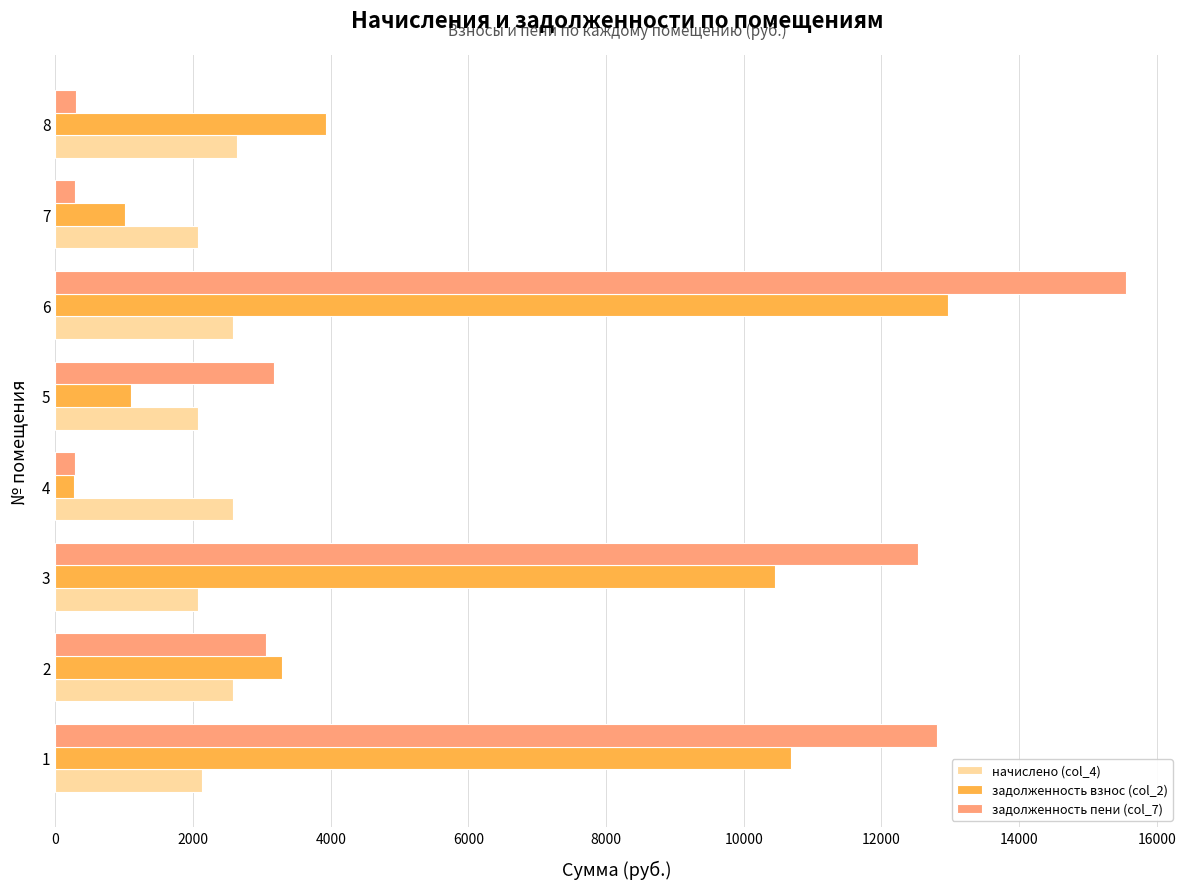

What is the difference between the second highest and minimum values in the задолженность взнос (col_2) series?

10410.2